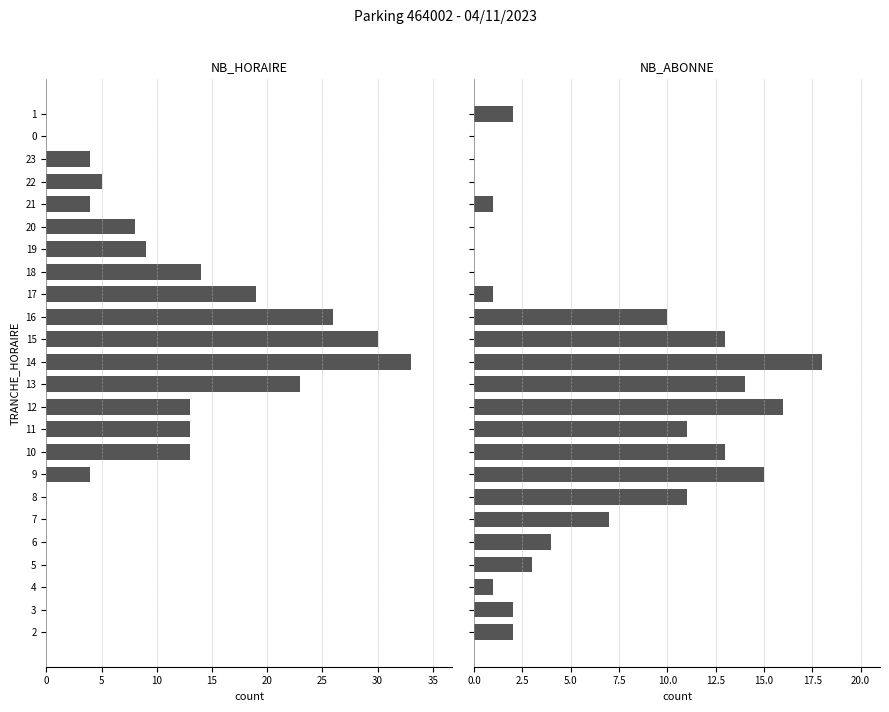

What are all the series names shown in the legend?

NB_HORAIRE, NB_ABONNE